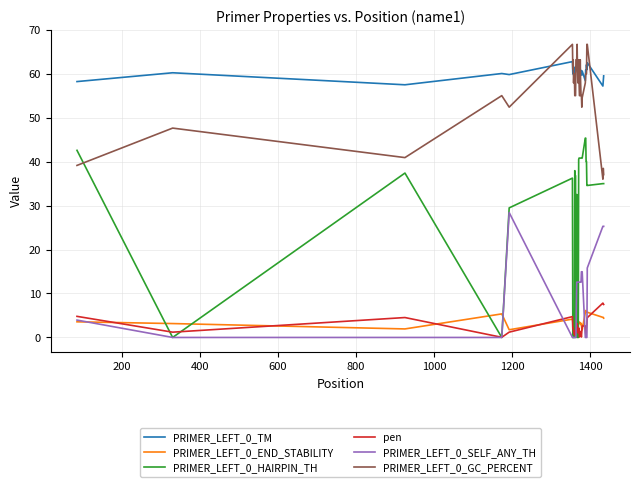

True or false: PRIMER_LEFT_0_END_STABILITY and PRIMER_LEFT_0_GC_PERCENT cross at least once.

False